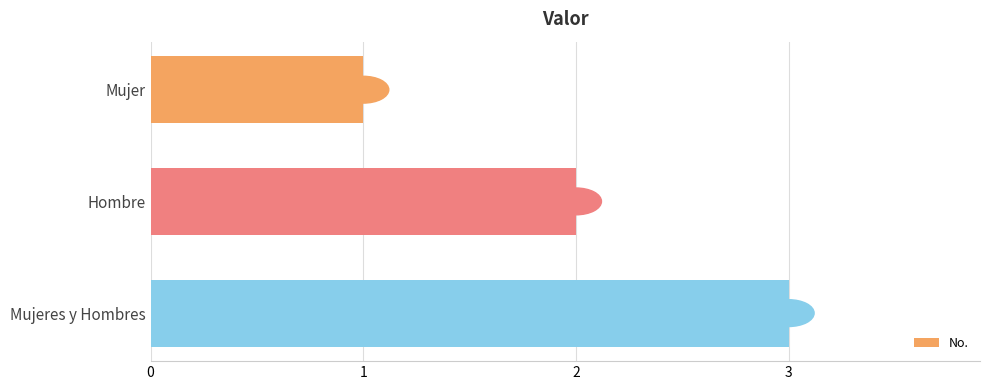

The value at Mujeres y Hombres is 3. True or false?

True